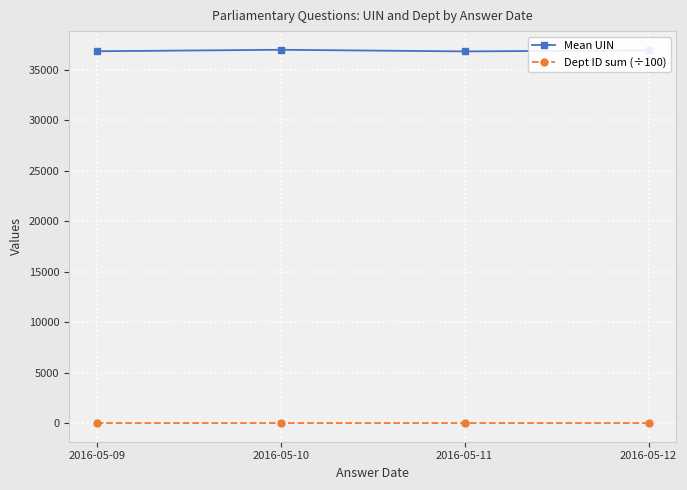

What are all the series names shown in the legend?

Mean UIN, Dept ID sum (÷100)